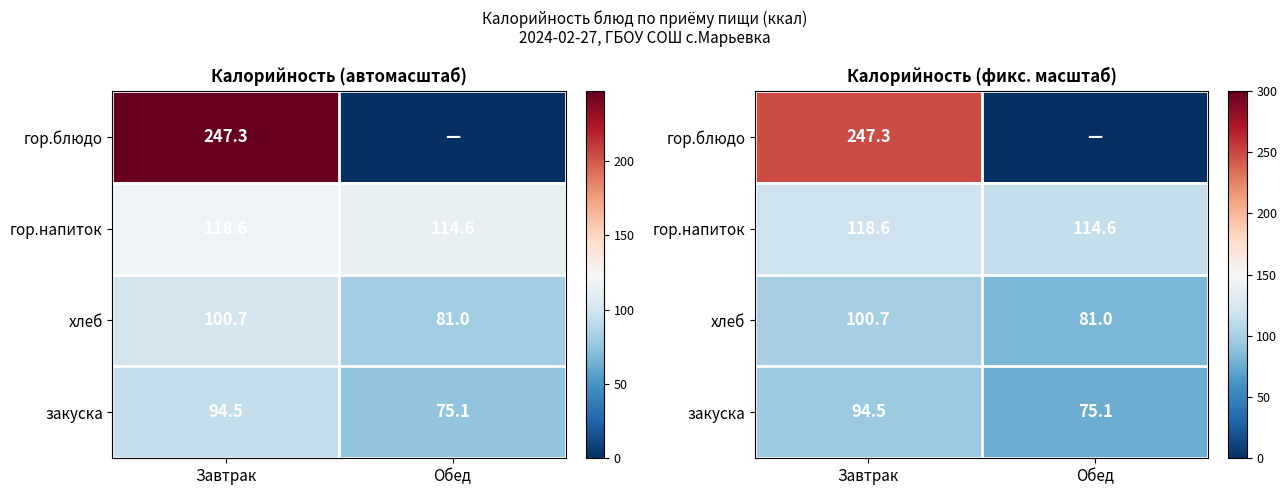

Is it true that гор.блюдо equals 247.3 at Завтрак?

True